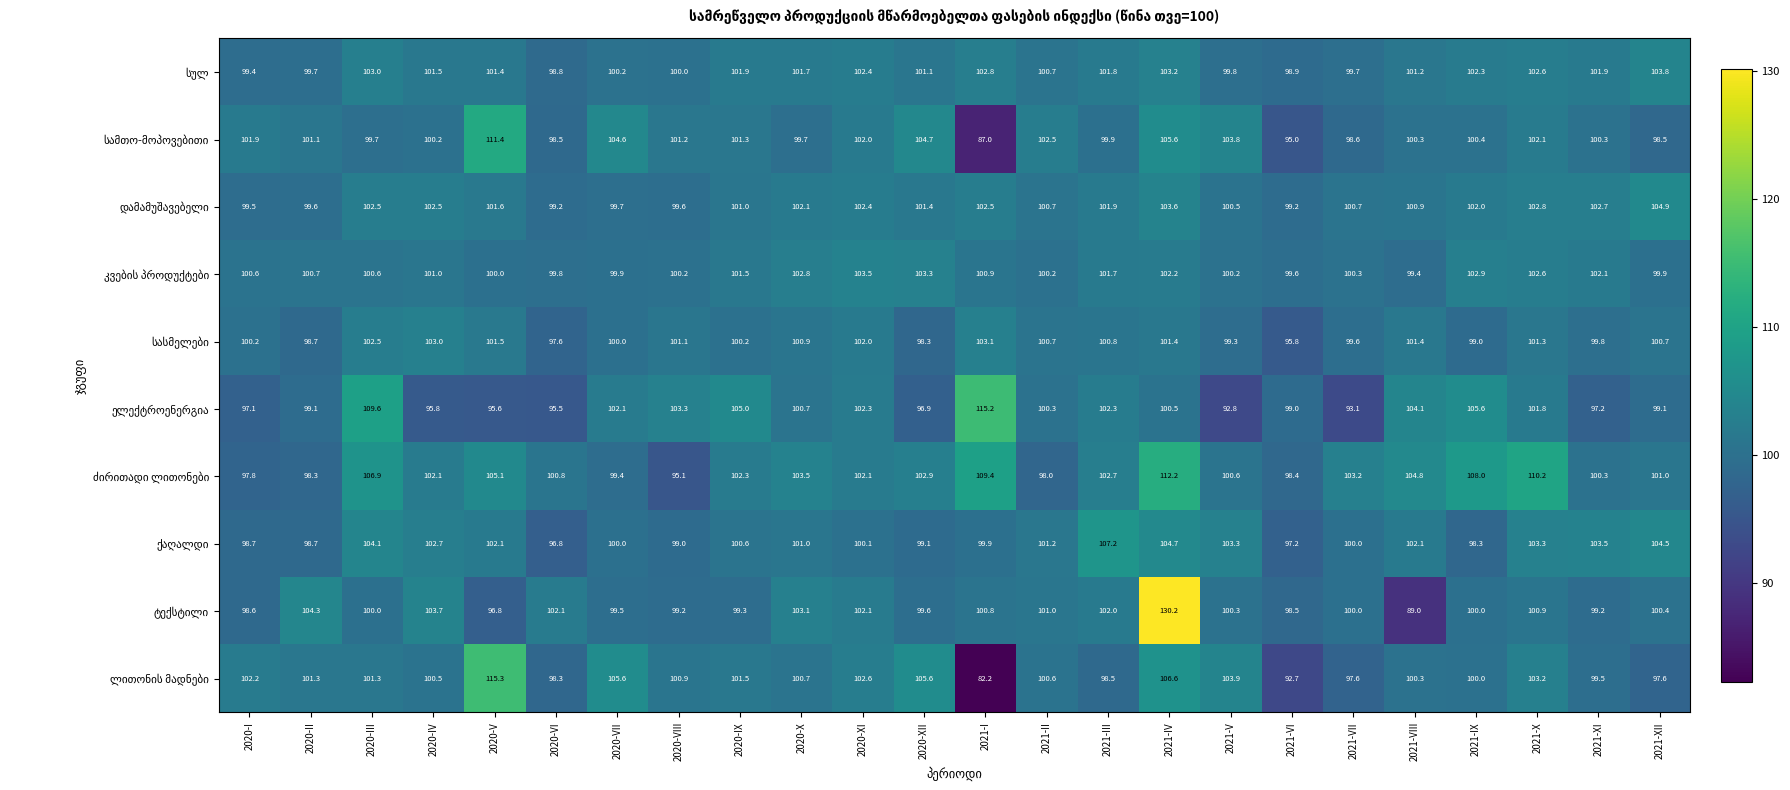

What is the total value across all series at 2020-V?

1030.8